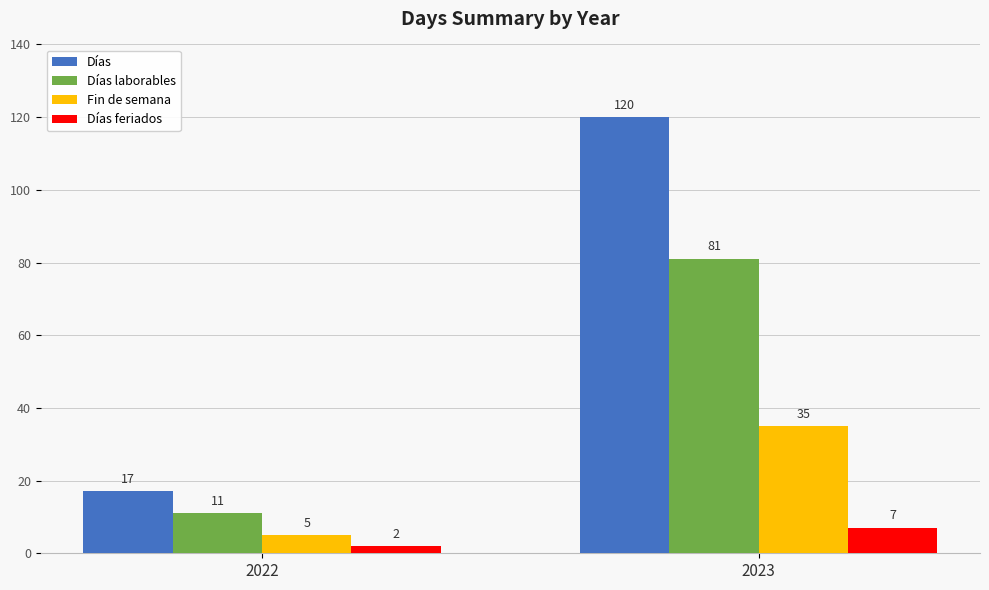

What is the sum of all Fin de semana values?

40